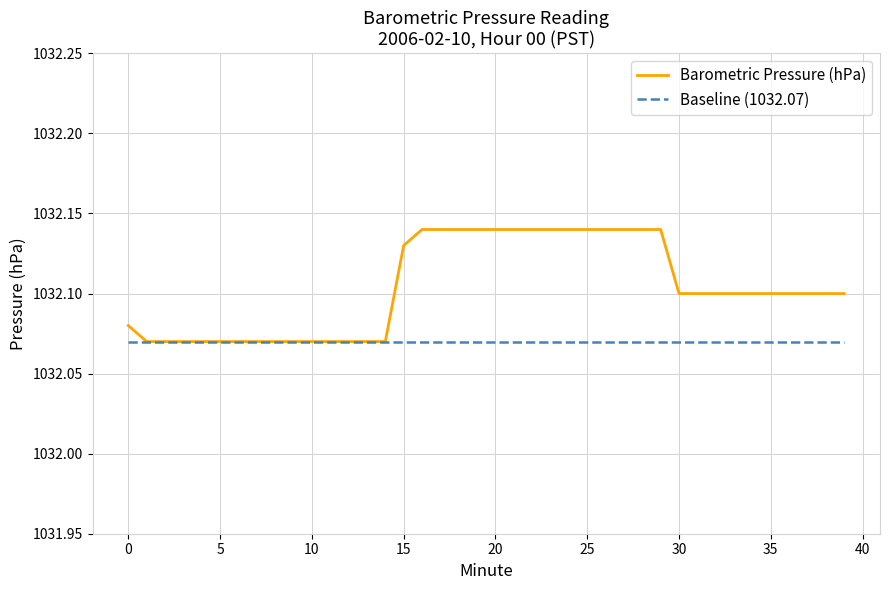

What is the difference between the second highest and minimum values in the Barometric Pressure (hPa) series?

0.1